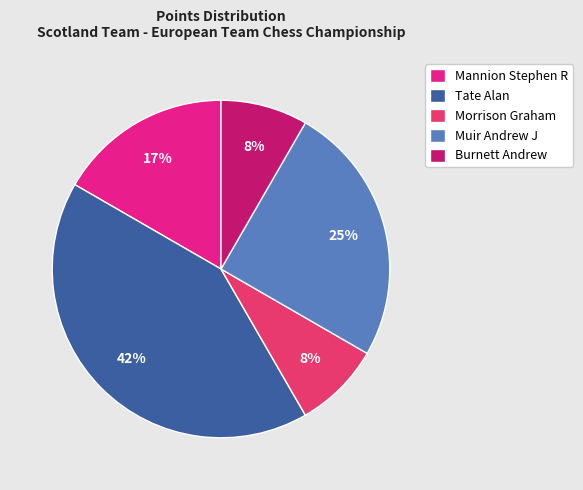

Between Mannion Stephen R and Muir Andrew J, which is larger?

Muir Andrew J